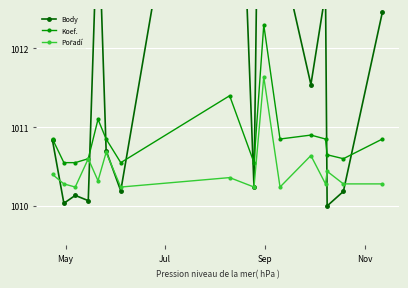

True or false: Koef. has more than 1 points higher than both neighbors.

True